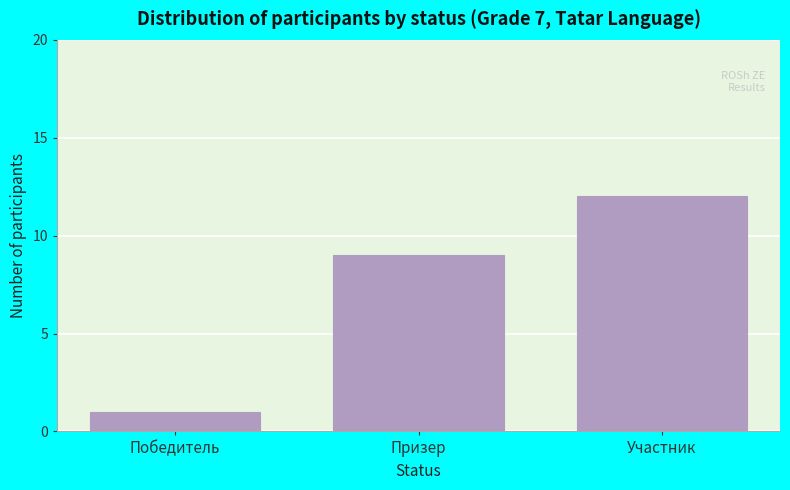

Reading left to right, extract all data points from this chart.

1	9	12